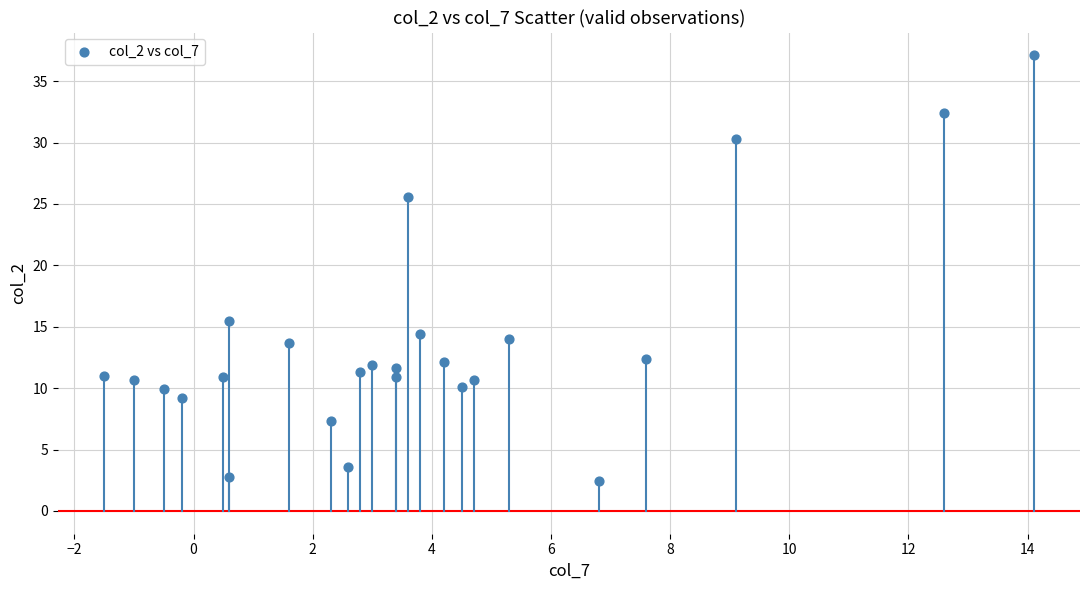

What Y value in the scatter plot is closest to 19?

15.5